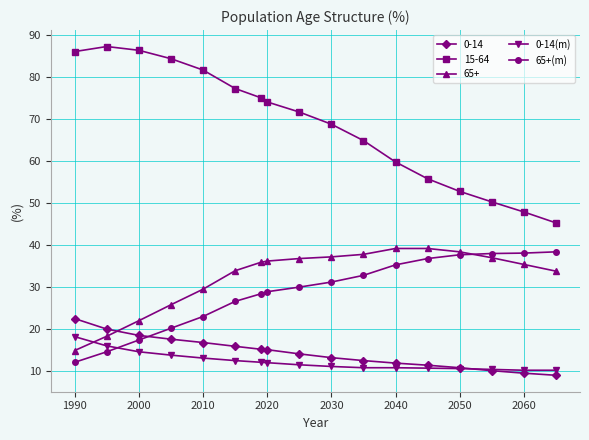

Which series has the largest total across all categories?

15-64